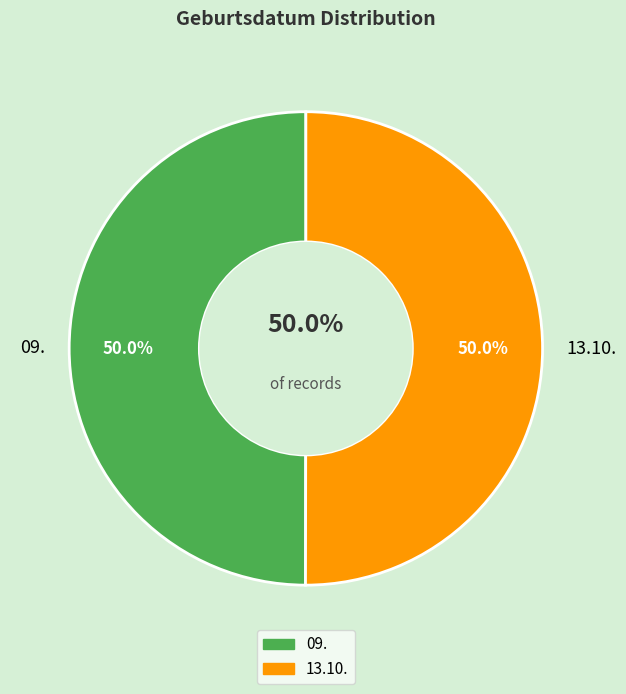

True or false: 13.10. accounts for 50% of the total.

True